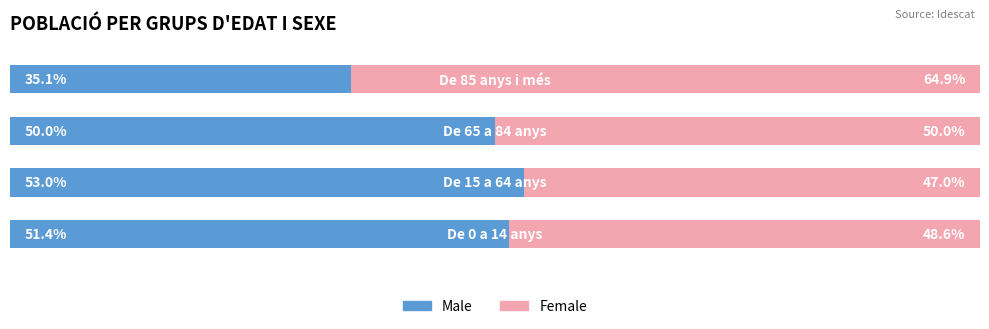

What are all the series names shown in the legend?

Male, Female